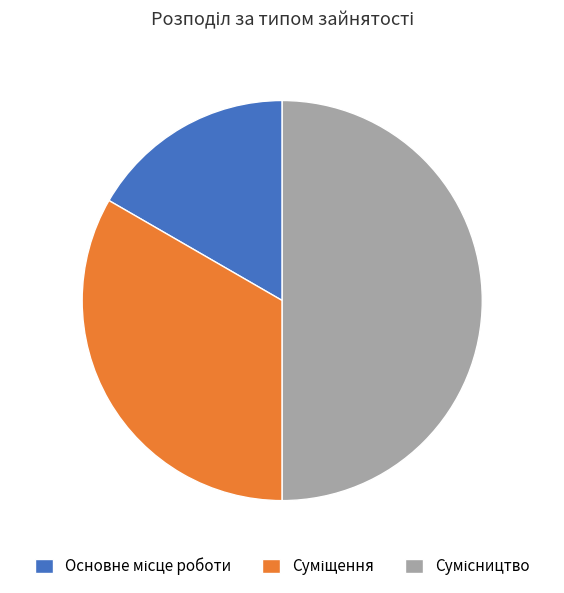

How many segments does this pie chart have?

3